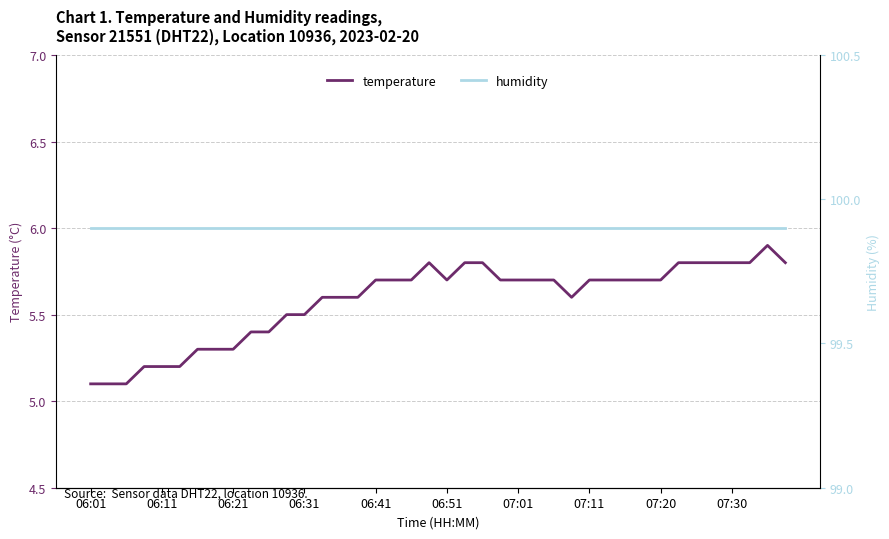

How many lines are shown in the chart?

2